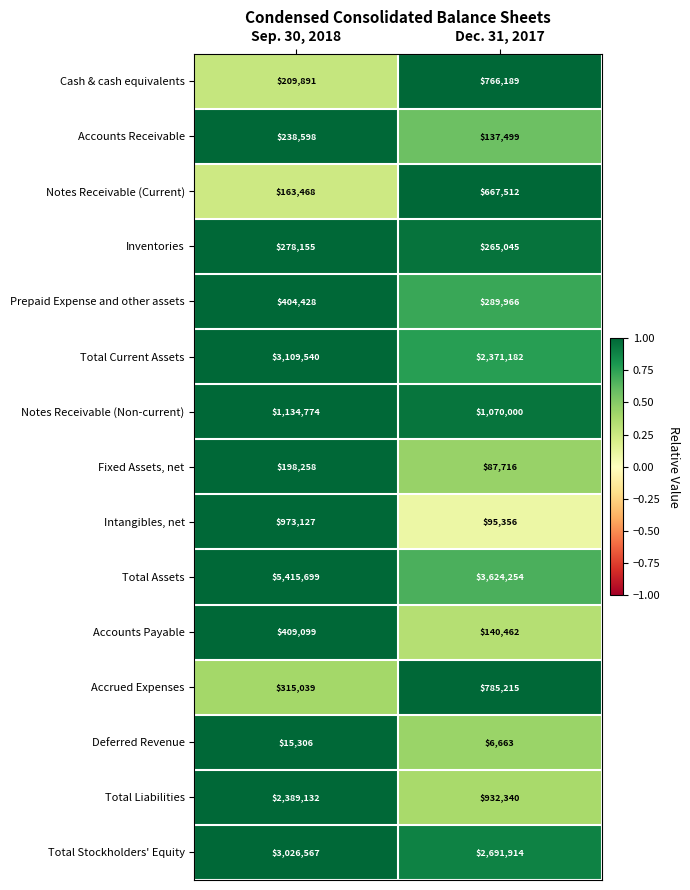

What is the sum of the Accounts Payable values at Dec. 31, 2017 and Sep. 30, 2018?

549561